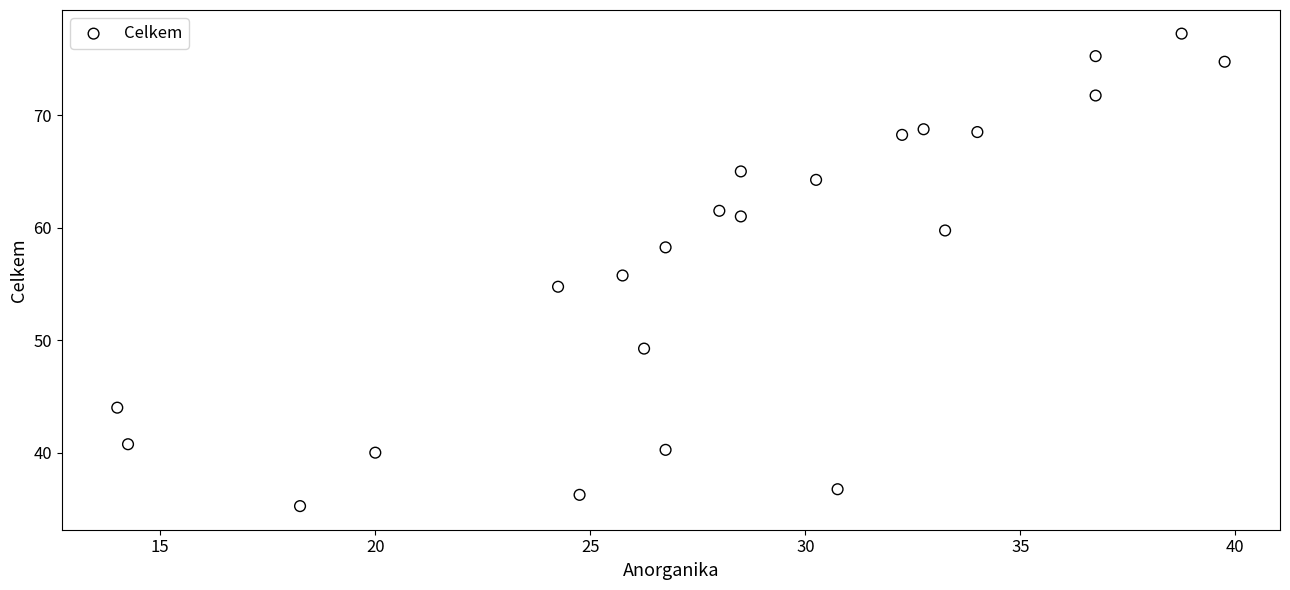

What is the range of Y values (max minus min)?

42.0